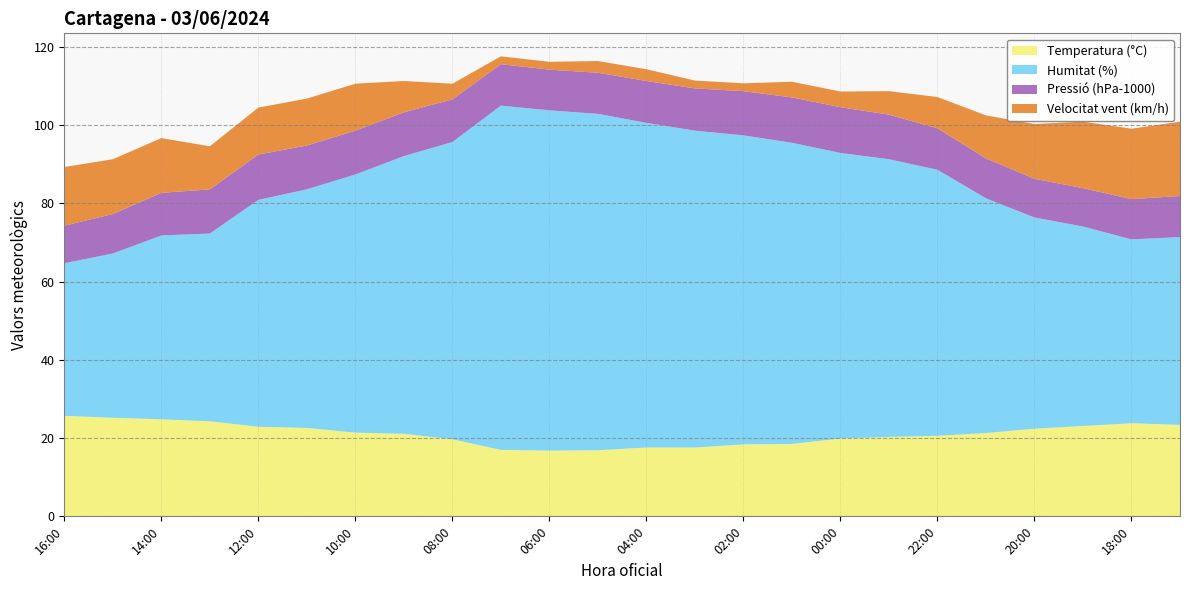

Reading left to right, transcribe all the data shown in this chart.

Temperatura (°C): 25.7	25.2	24.8	24.3	22.9	22.6	21.4	21.1	19.7	17.0	16.8	16.9	17.6	17.6	18.4	18.5	19.9	20.3	20.6	21.3	22.4	23.1	23.8	23.4
Humitat (%): 39.0	42.0	47.0	48.0	58.0	61.0	66.0	71.0	76.0	88.0	87.0	86.0	83.0	81.0	79.0	77.0	73.0	71.0	68.0	60.0	54.0	51.0	47.0	48.0
Pressió (hPa-1000): 9.6	10.1	10.9	11.3	11.6	11.2	11.2	11.2	10.9	10.6	10.4	10.5	10.7	10.8	11.3	11.6	11.7	11.4	10.6	10.2	9.9	9.8	10.3	10.5
Velocitat vent (km/h): 15.0	14.0	14.0	11.0	12.0	12.0	12.0	8.0	4.0	2.0	2.0	3.0	3.0	2.0	2.0	4.0	4.0	6.0	8.0	11.0	14.0	17.0	18.0	19.0